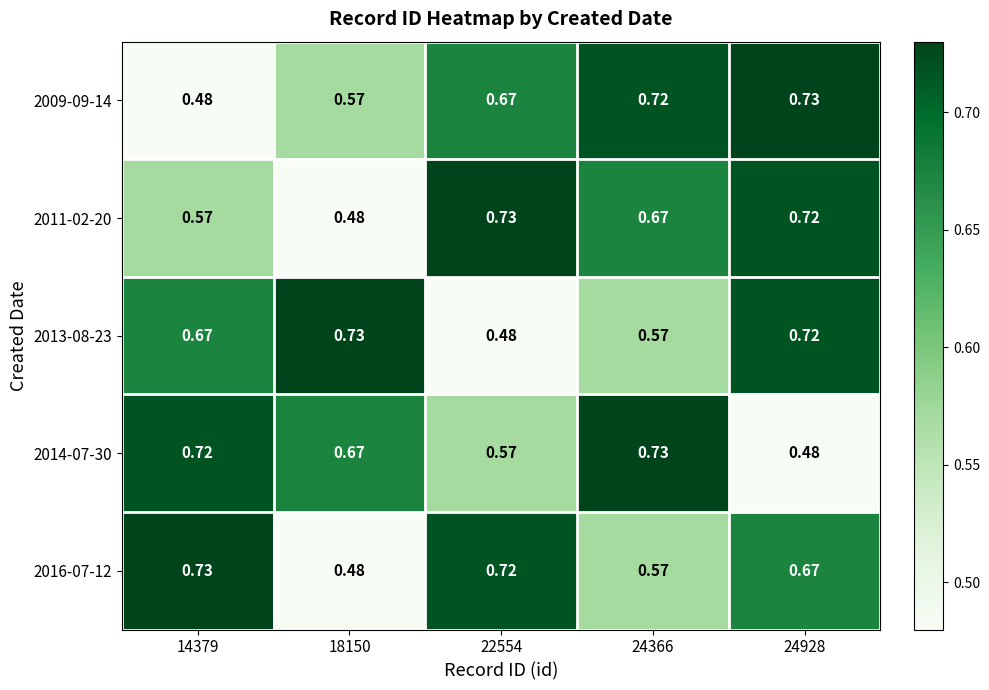

Is the value of 2009-09-14 at 22554 greater than the value of 2011-02-20 at 22554?

No